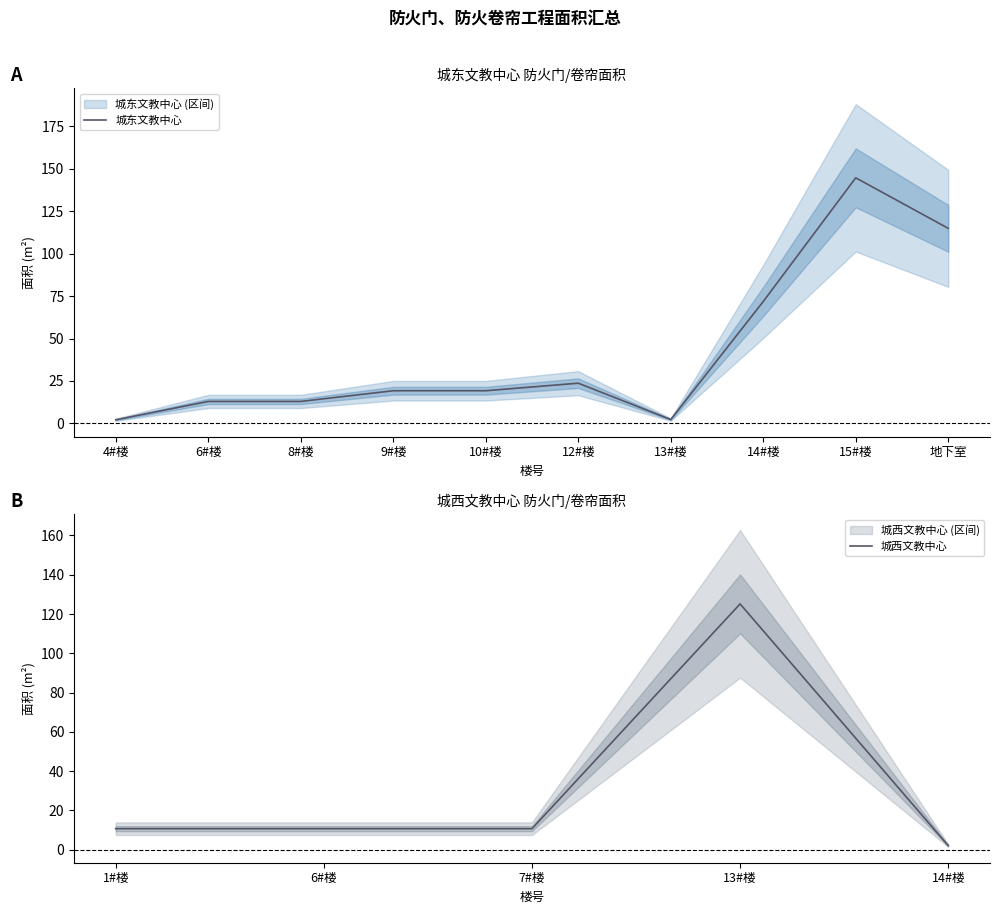

List the labels in order of value, largest first.

15#楼, 地下室, 14#楼, 12#楼, 9#楼, 10#楼, 6#楼, 8#楼, 13#楼, 4#楼